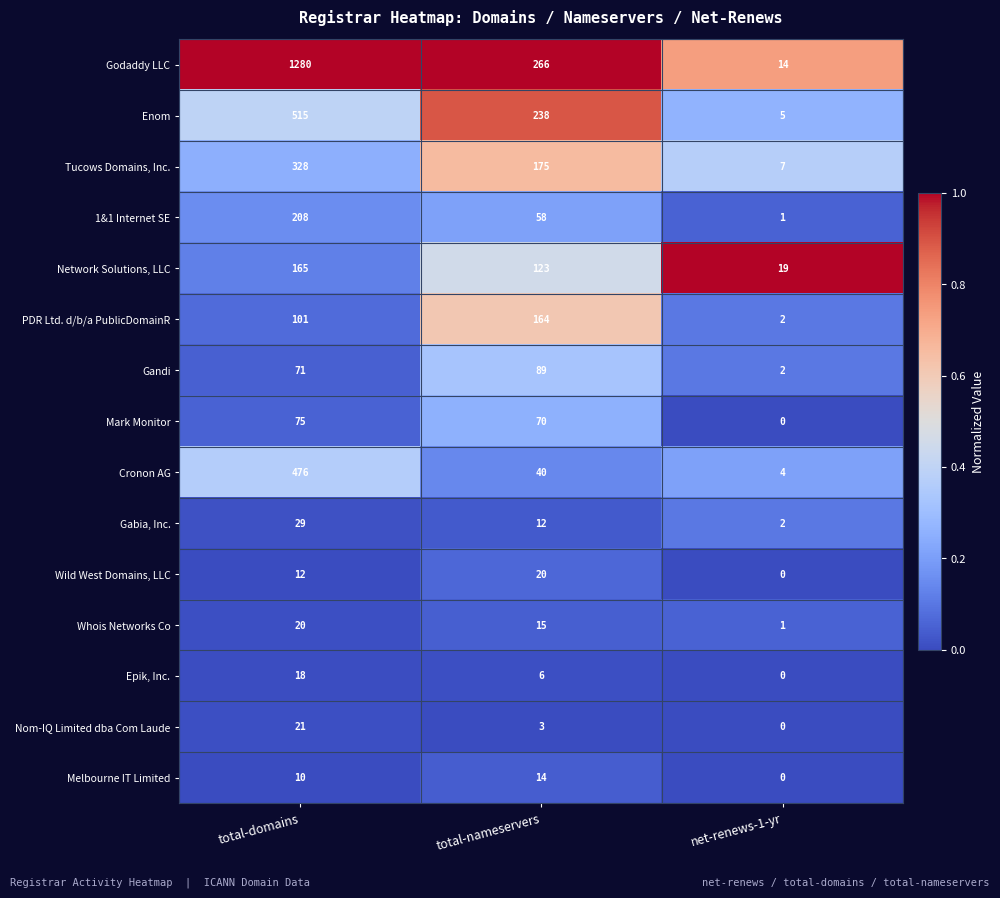

Rank the series at total-nameservers from lowest to highest value.

Nom-IQ Limited dba Com Laude, Epik, Inc., Gabia, Inc., Melbourne IT Limited, Whois Networks Co, Wild West Domains, LLC, Cronon AG, 1&1 Internet SE, Mark Monitor, Gandi, Network Solutions, LLC, PDR Ltd. d/b/a PublicDomainR, Tucows Domains, Inc., Enom, Godaddy LLC